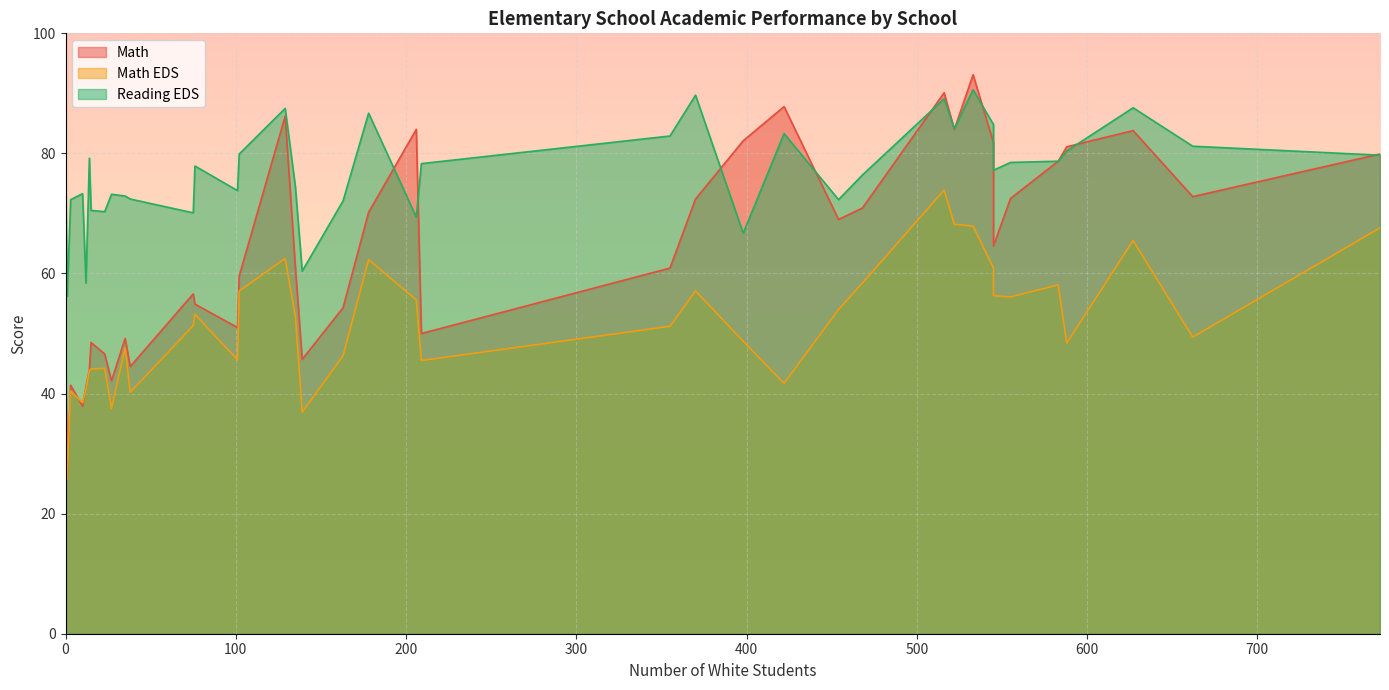

What is the total value across all series at Clemmons?

209.9